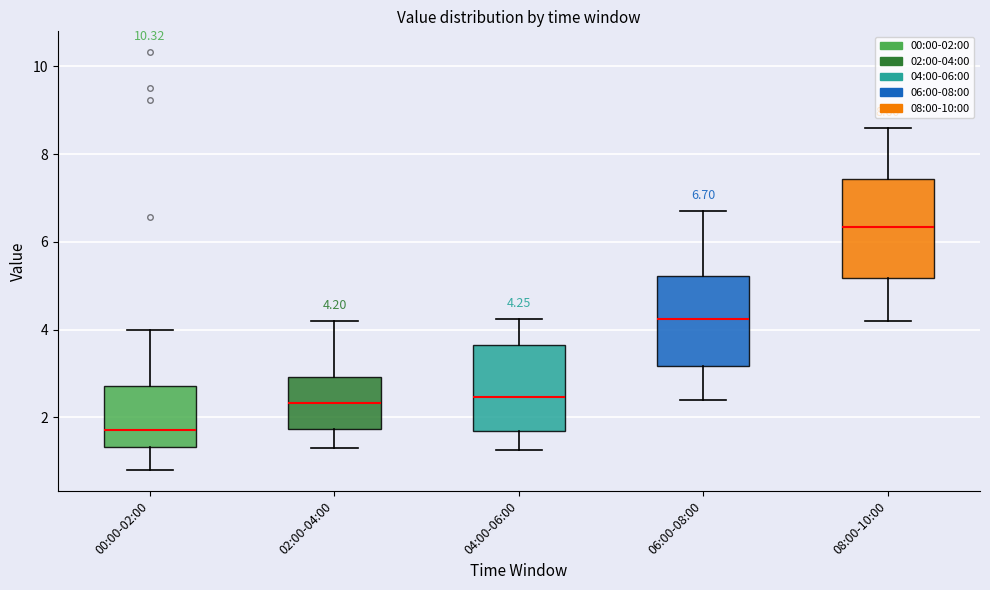

Comparing the boxes themselves (not the whiskers), which one is the tallest?

08:00-10:00